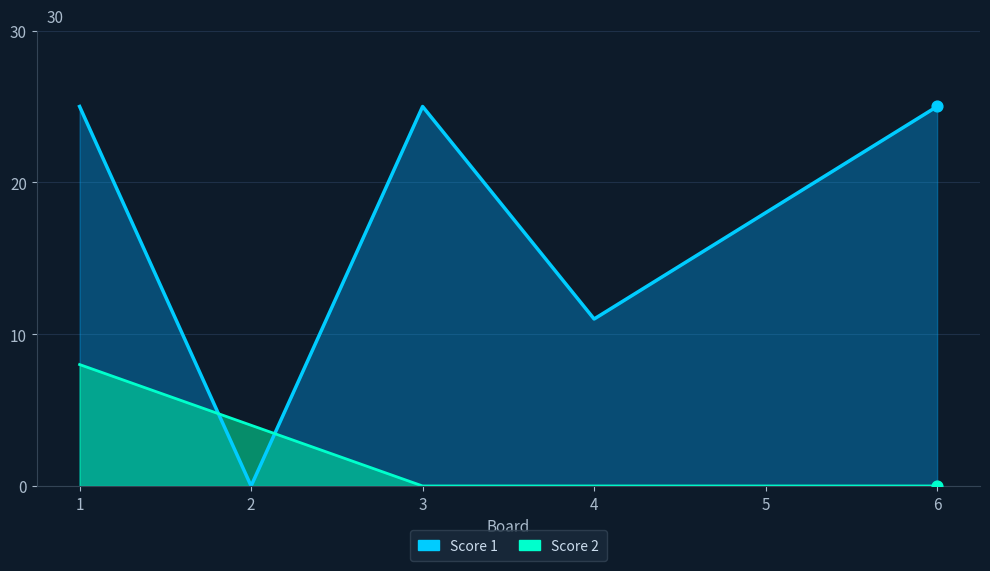

What is the total value across all series at 1?

33